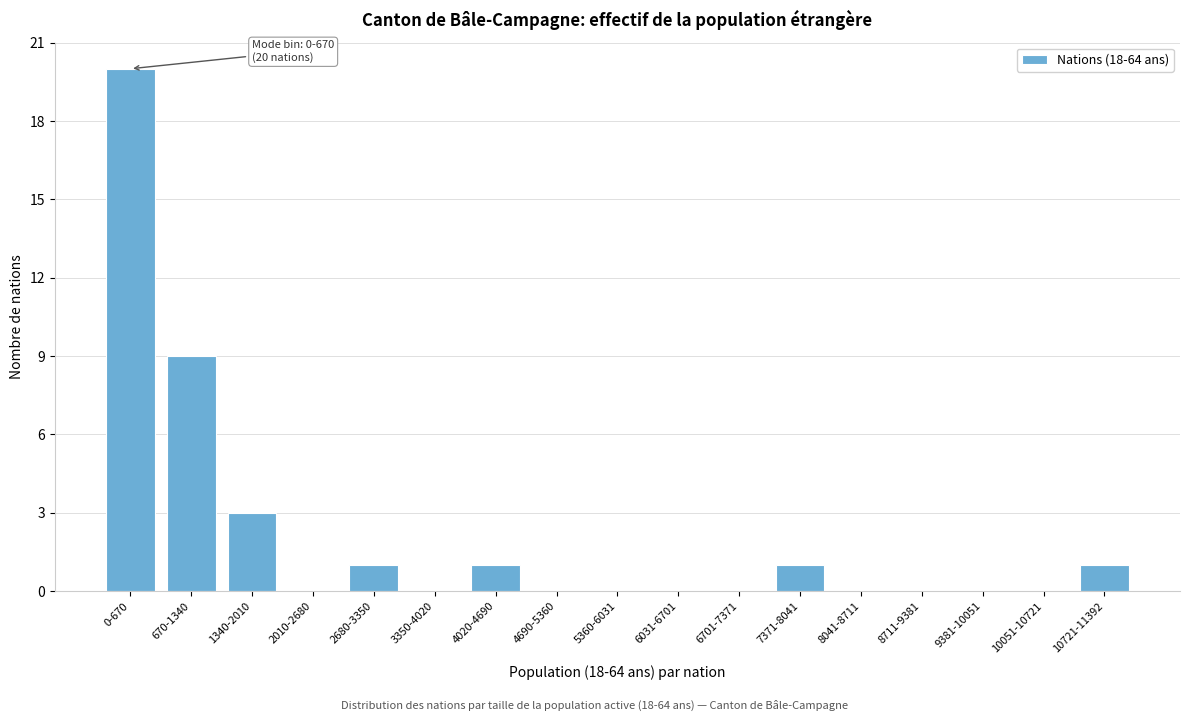

Reading right to left, list all the values displayed in this chart.

10721-11392=1	10051-10721=0	9381-10051=0	8711-9381=0	8041-8711=0	7371-8041=1	6701-7371=0	6031-6701=0	5360-6031=0	4690-5360=0	4020-4690=1	3350-4020=0	2680-3350=1	2010-2680=0	1340-2010=3	670-1340=9	0-670=20